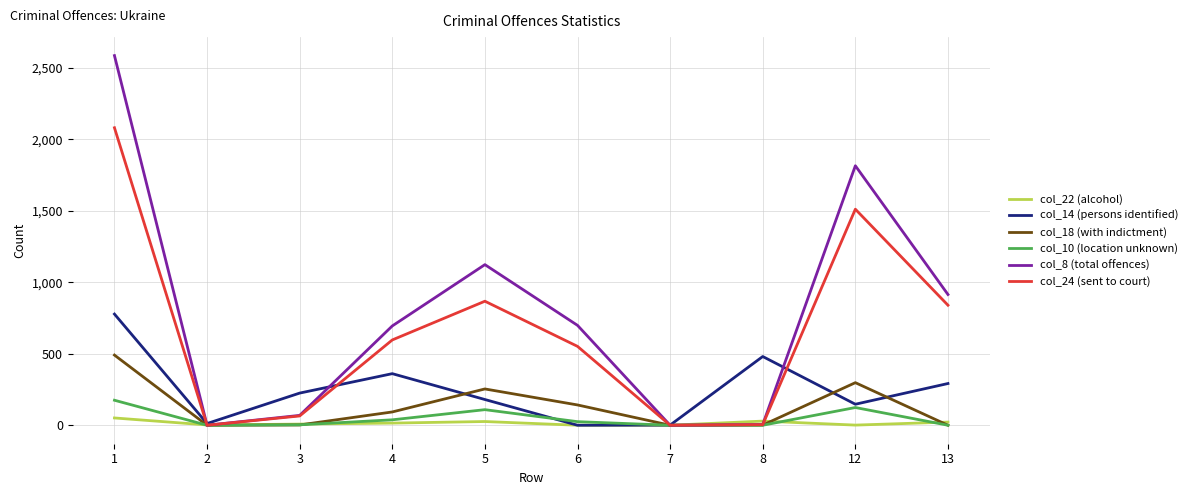

Does the chart have visible grid lines?

Yes